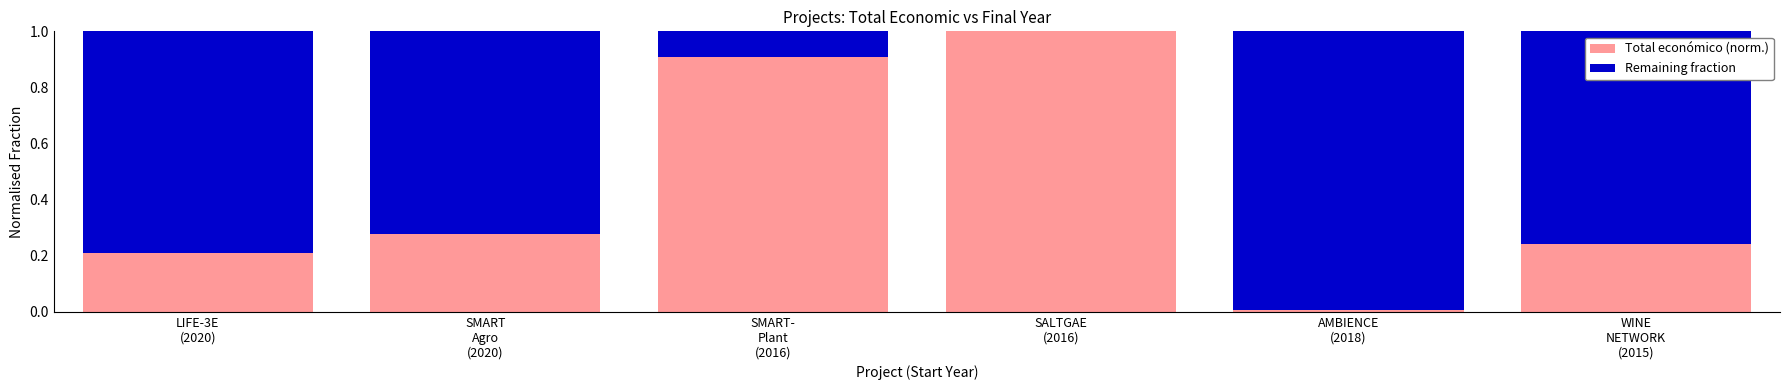

What is the highest value of the Total económico (norm.) series?

1.0